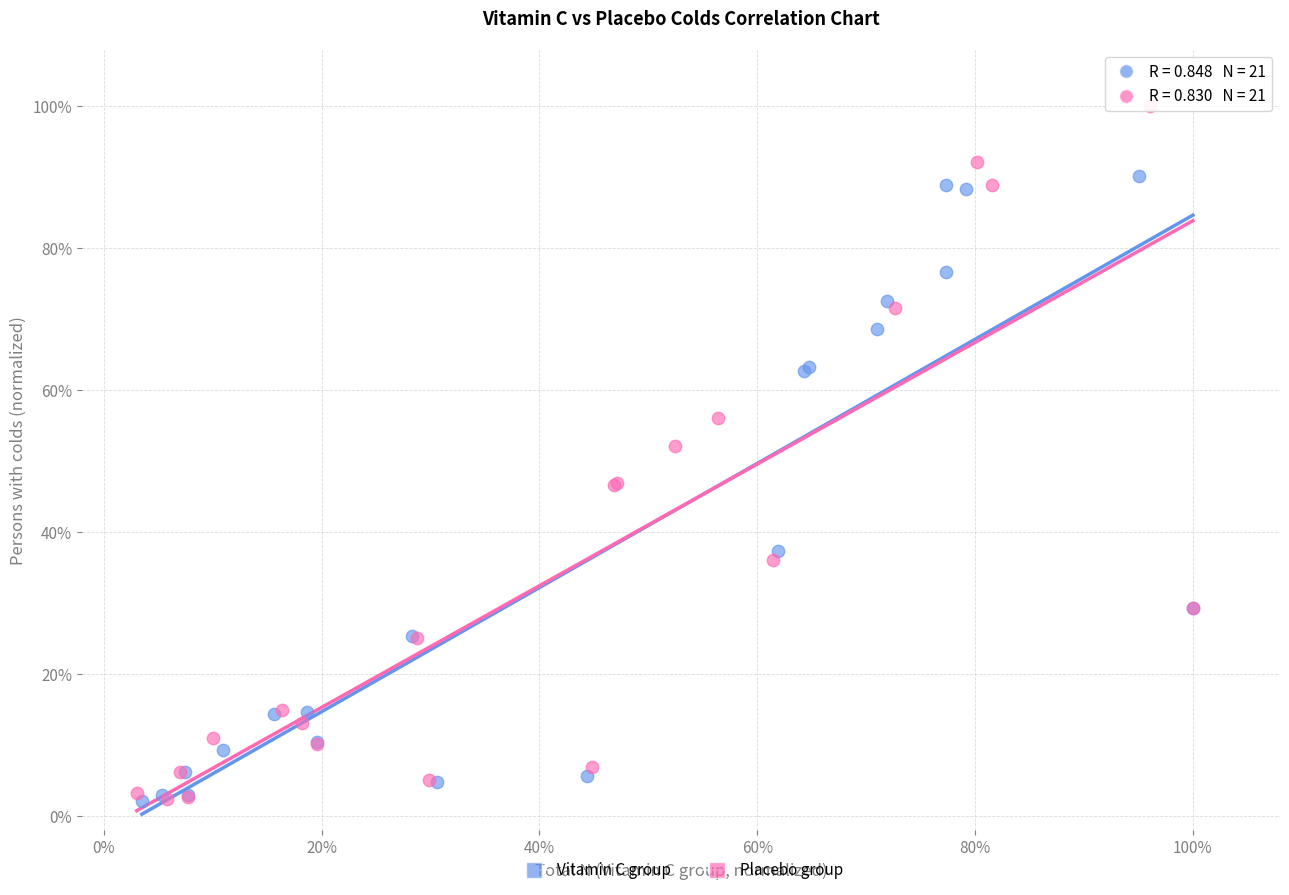

What are all the series names shown in the legend?

Vitamin C group, Placebo group